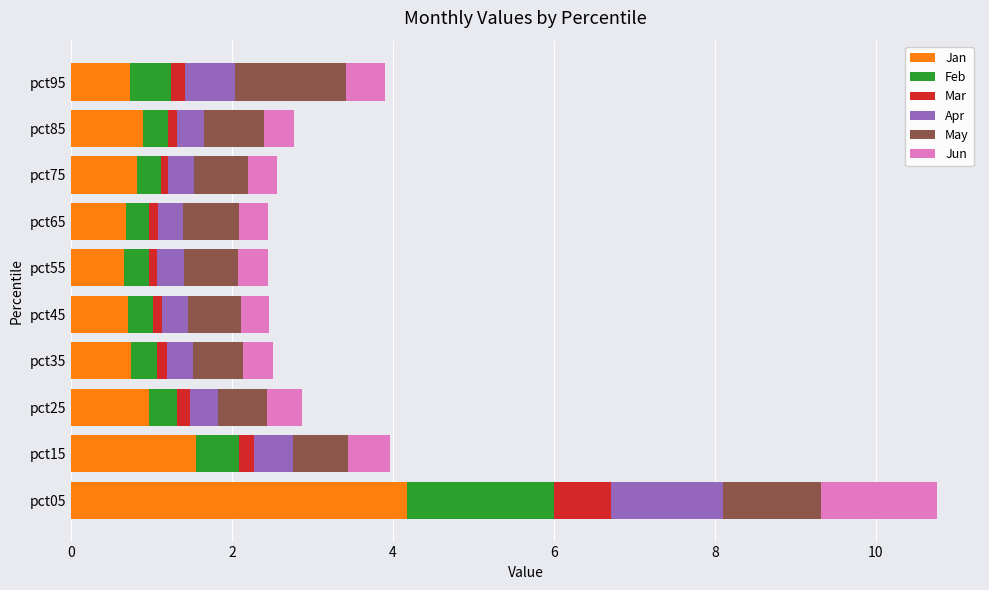

What is the difference between the second highest and second lowest values in the Jan series?

0.9